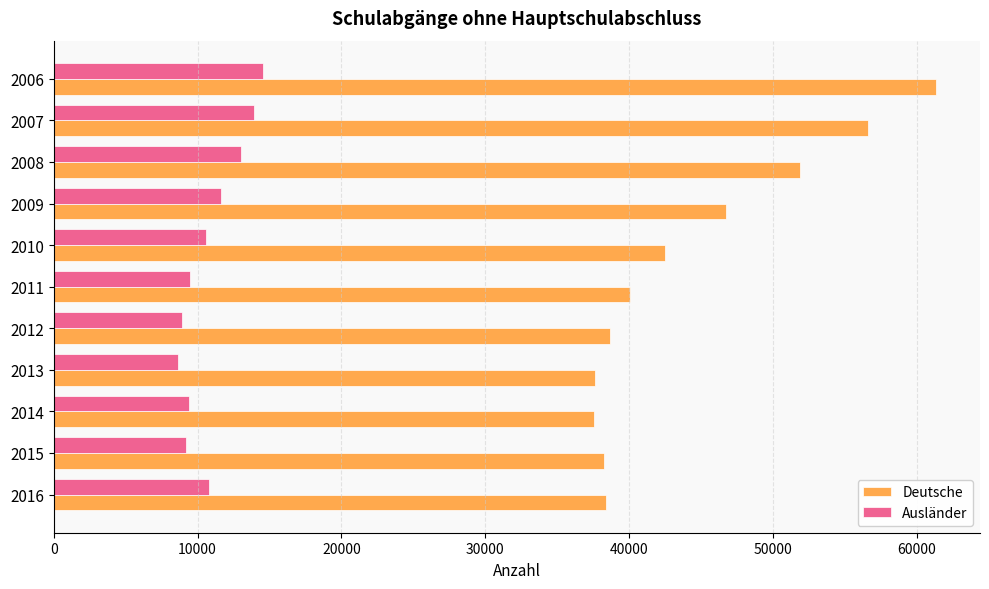

What is the minimum value shown in the chart?

8631